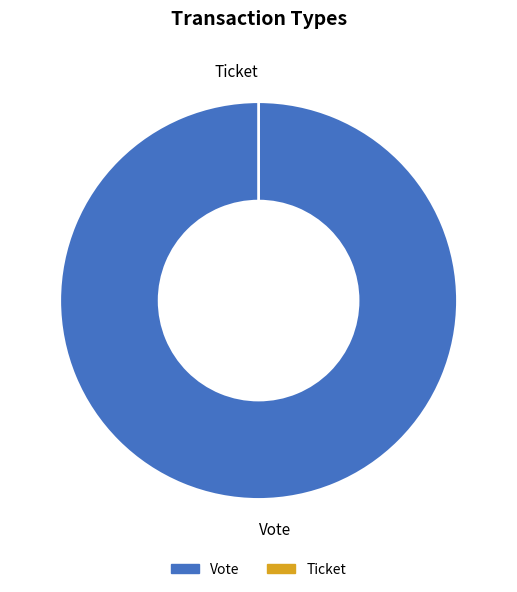

Which slice is the largest?

Vote